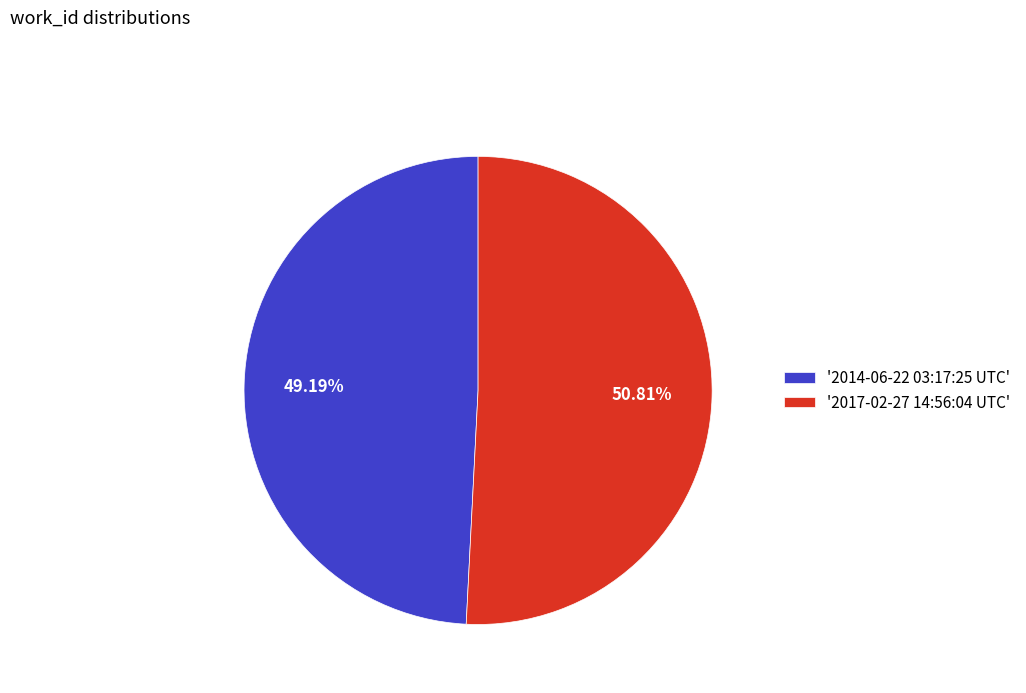

Rank the categories by value from highest to lowest.

'2017-02-27 14:56:04 UTC', '2014-06-22 03:17:25 UTC'